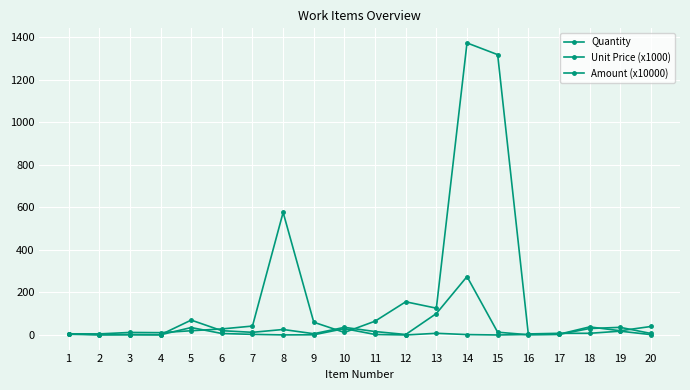

True or false: Amount (x10000) and Quantity intersect in this chart.

True